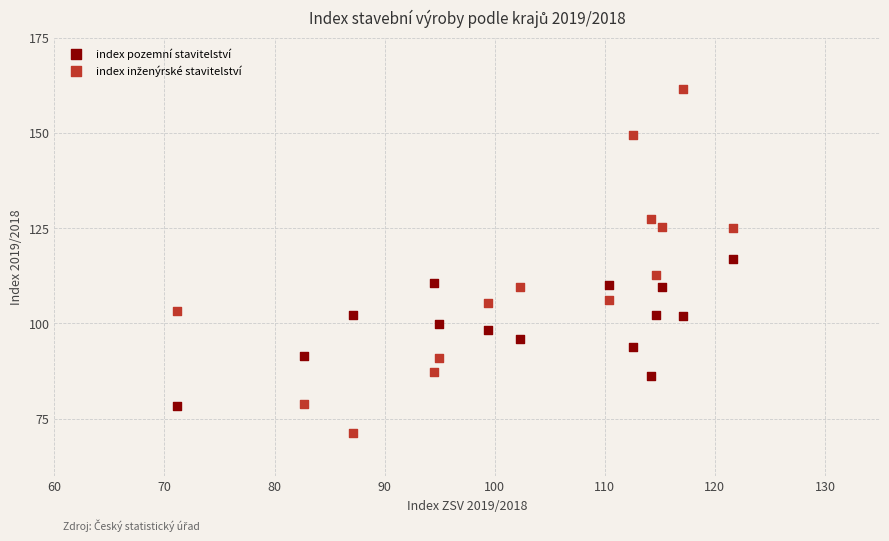

What is the X range (max minus min) for the scatter plot?

50.6